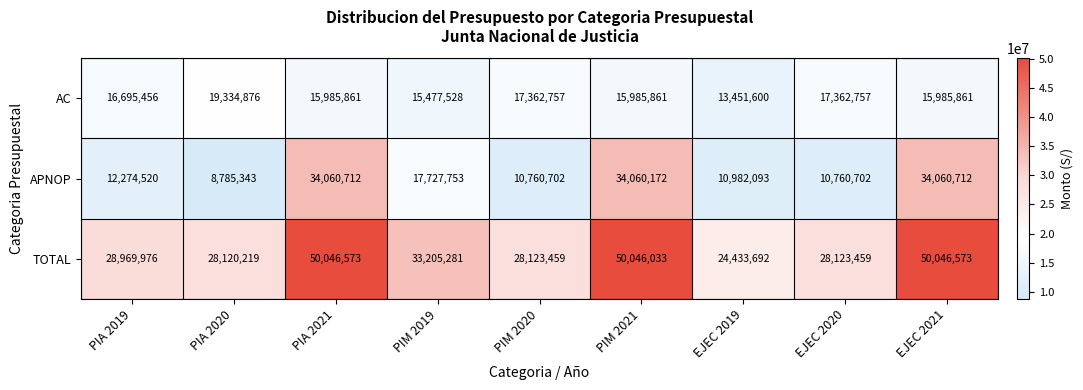

What is the minimum value shown in the chart?

8785343